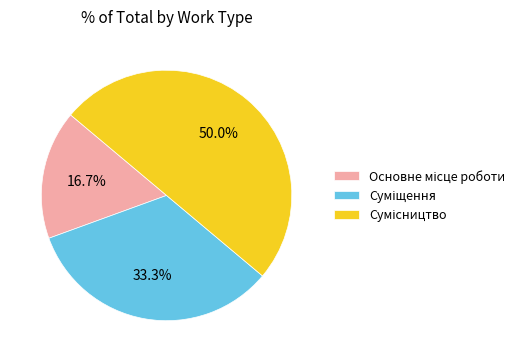

Rank the categories by value from highest to lowest.

Сумісництво, Суміщення, Основне місце роботи